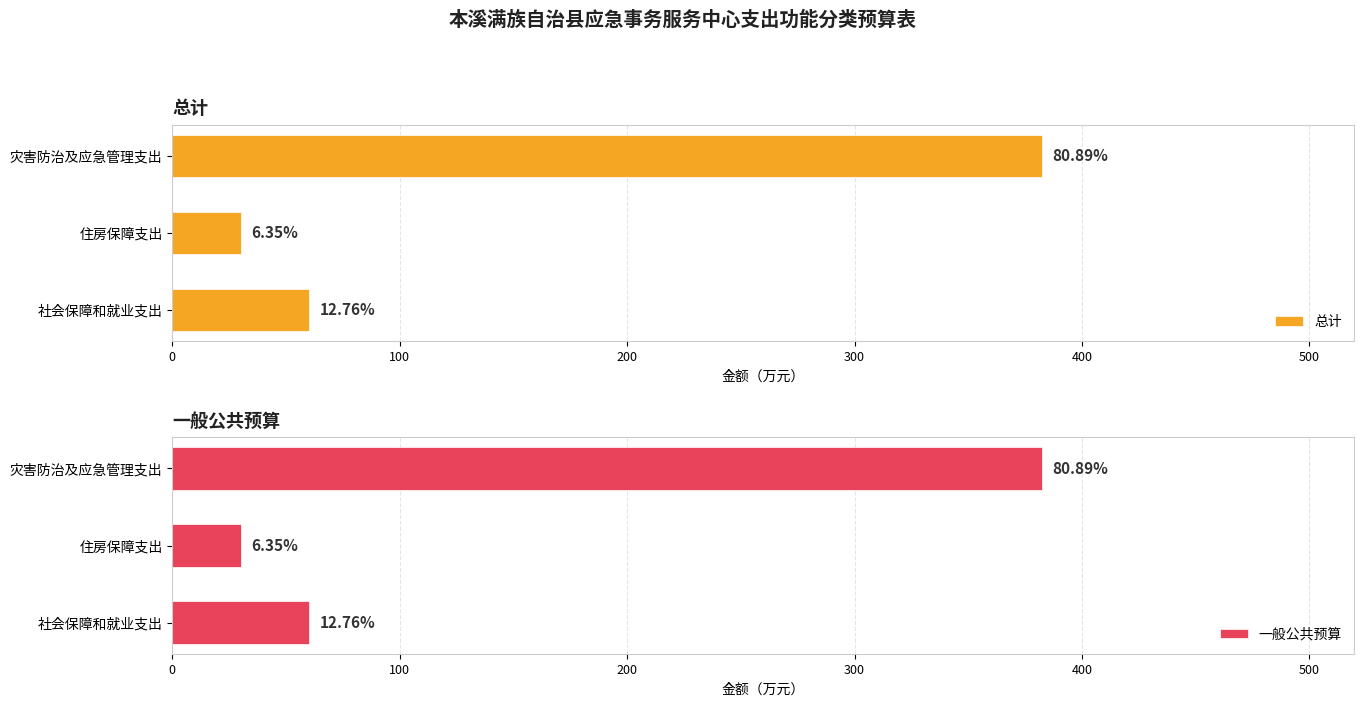

True or false: 总计 has a value of 60.3 at 社会保障和就业支出.

True